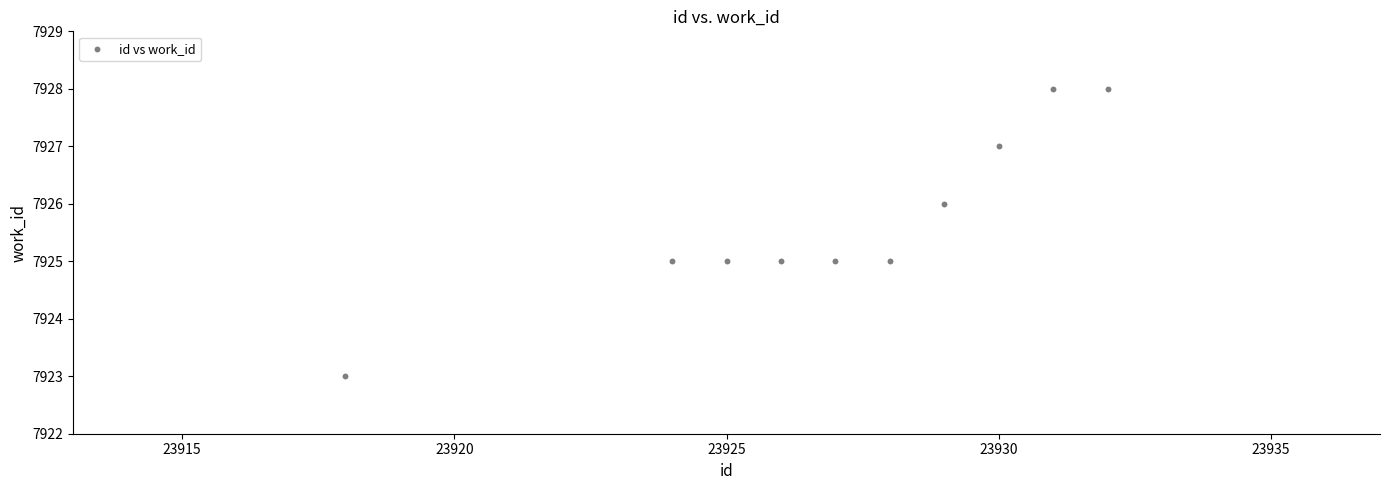

What is the average X value?

23927